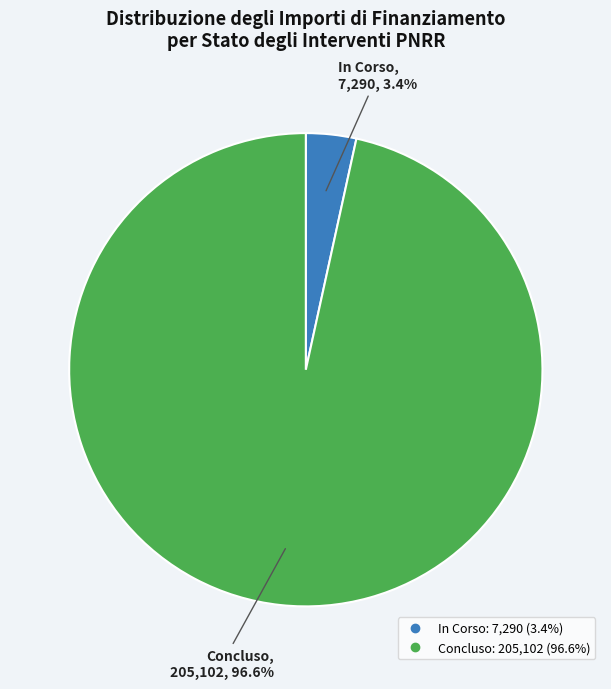

To the nearest percent, what percentage of the pie is Concluso?

97%